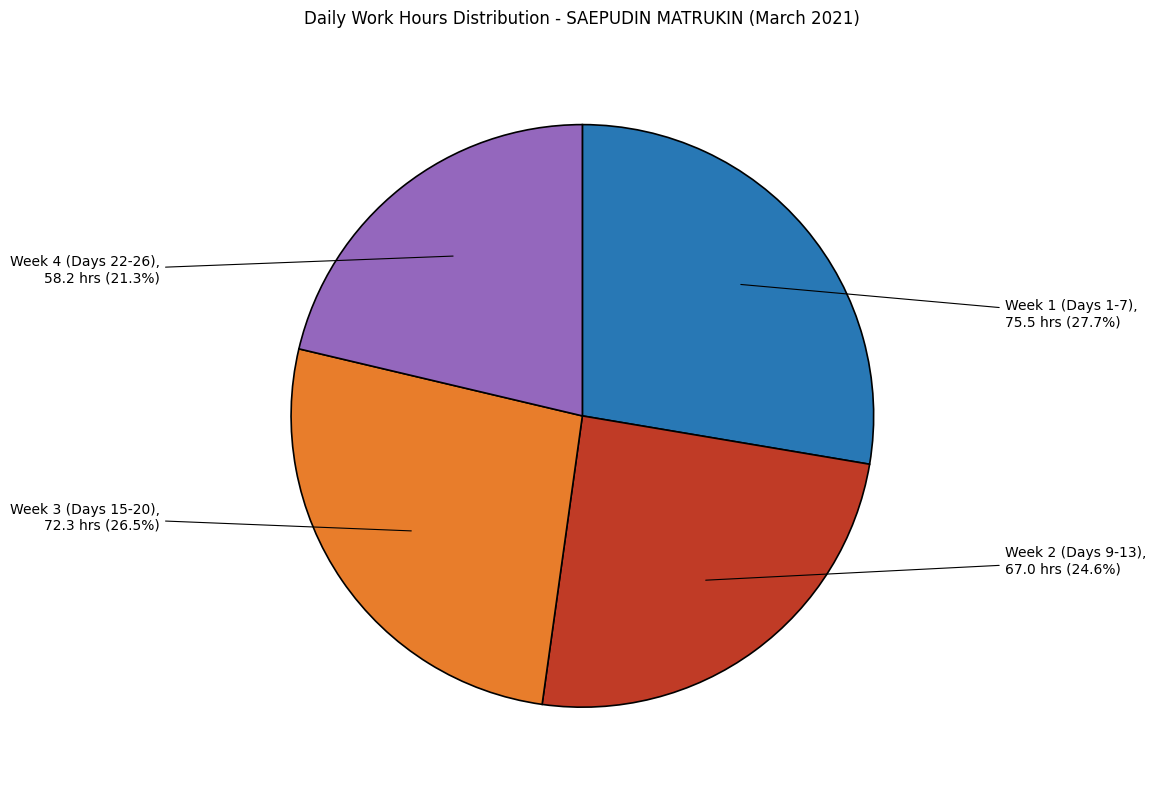

Is there any slice that represents more than half of the pie?

No